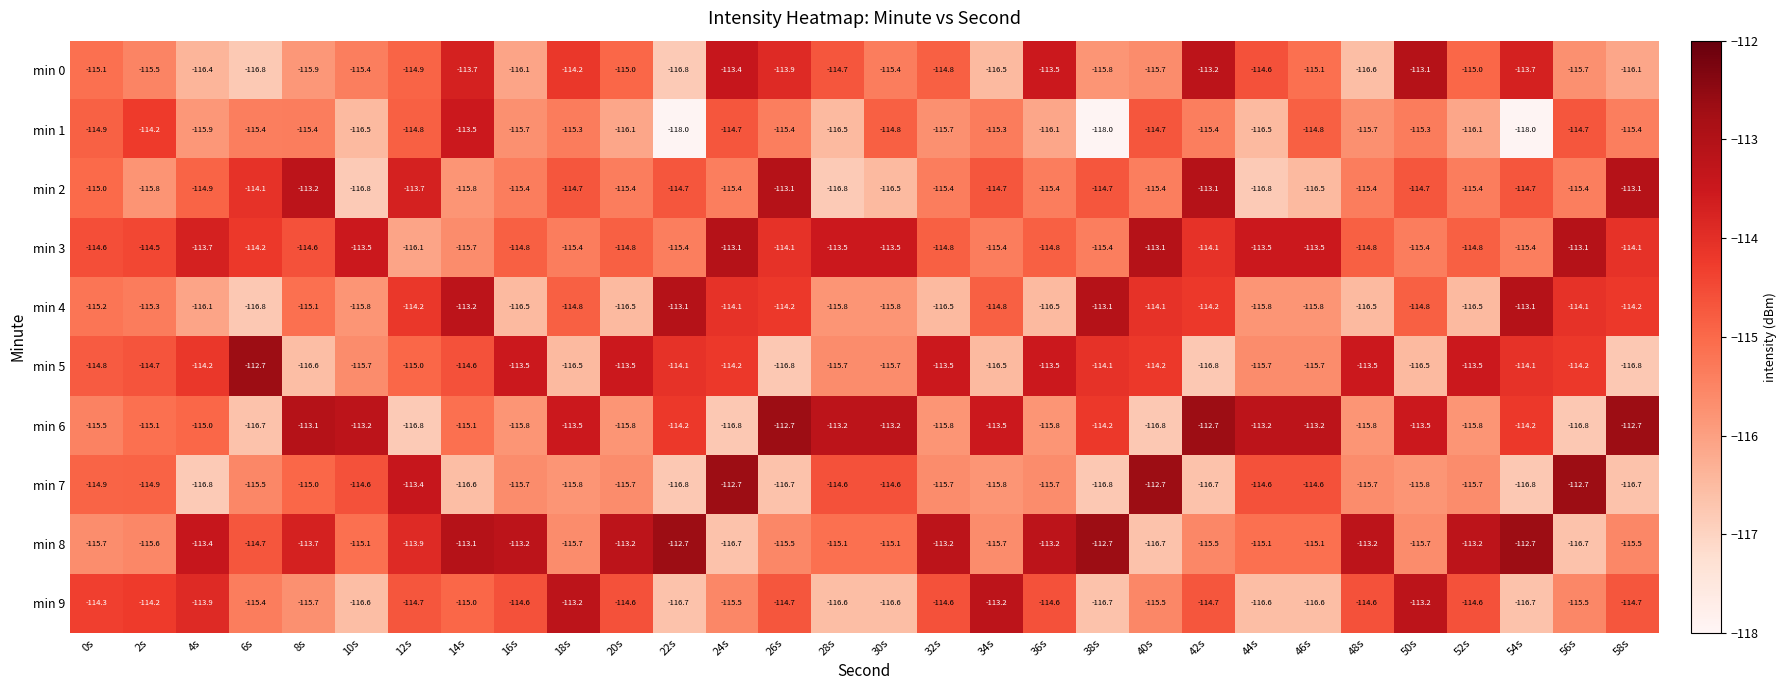

At how many categories does at least one series exceed -115?

30